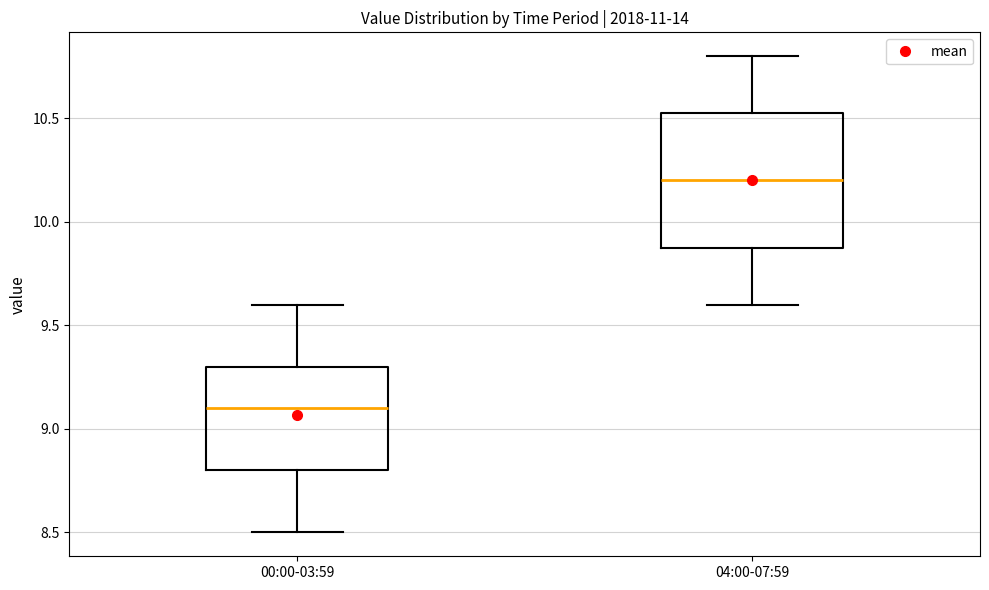

Reading left to right, transcribe this box plot: for each box, give where its median line is, the range the box spans, and where its two whiskers end, as read against the y-axis. The values are not printed on the chart, so give them approximately, as read against the axis.

00:00-03:59: median 9.10, box 8.80 to 9.30, whiskers 8.50 to 9.60
04:00-07:59: median 10.20, box 9.90 to 10.55, whiskers 9.60 to 10.80